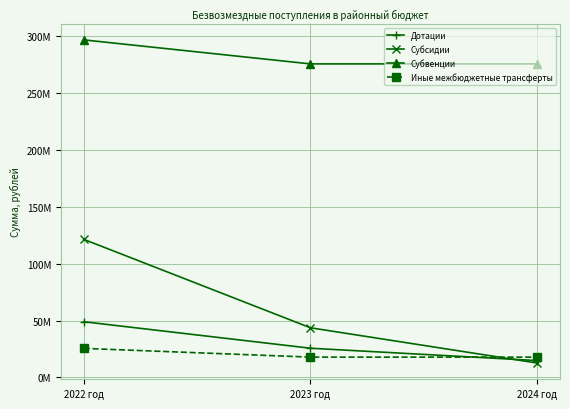

What is the sum of the Субсидии values at 2024 год and 2022 год?

134043800.7